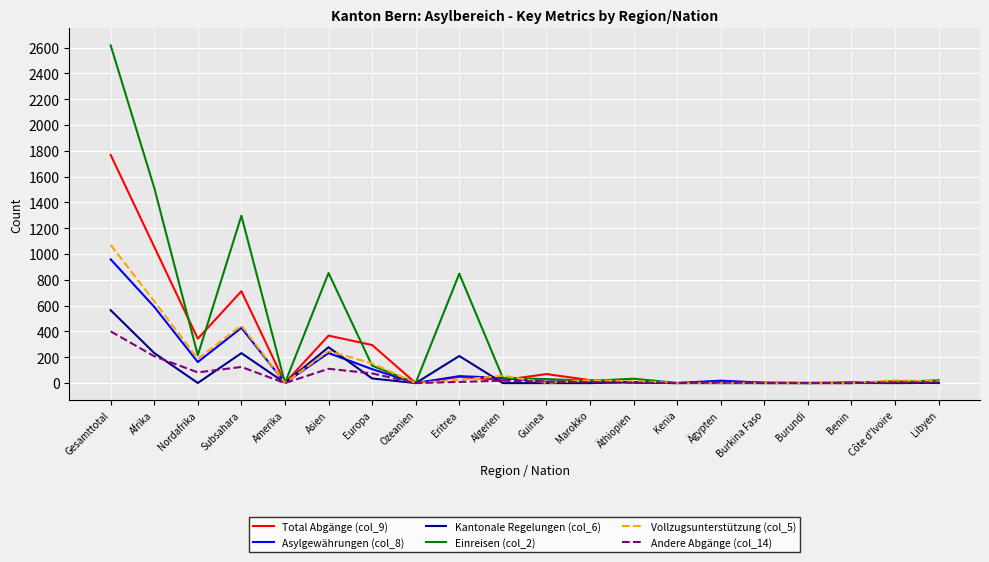

Which series has the largest total across all categories?

Einreisen (col_2)